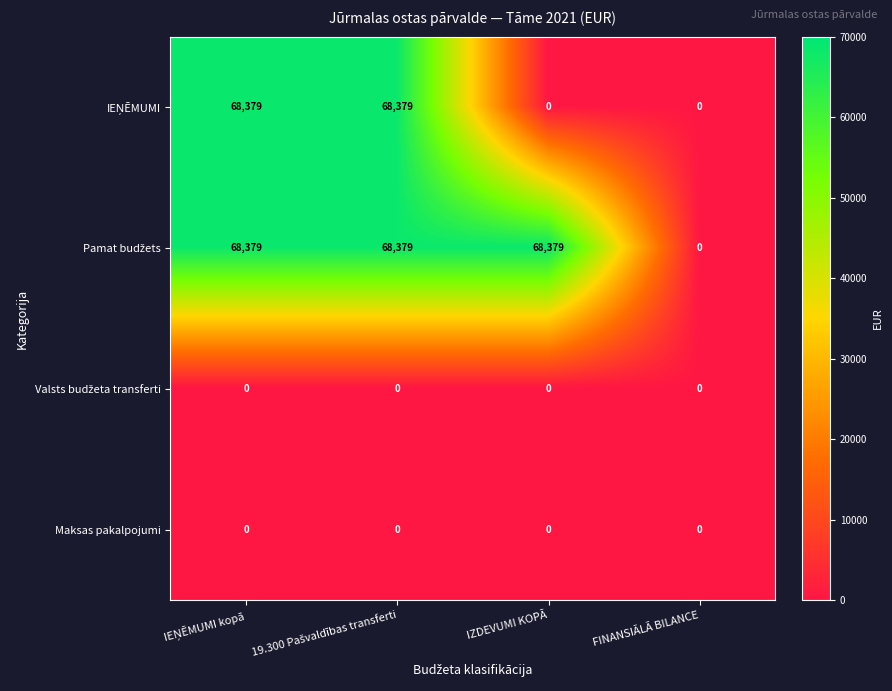

What is the greatest value displayed?

68379